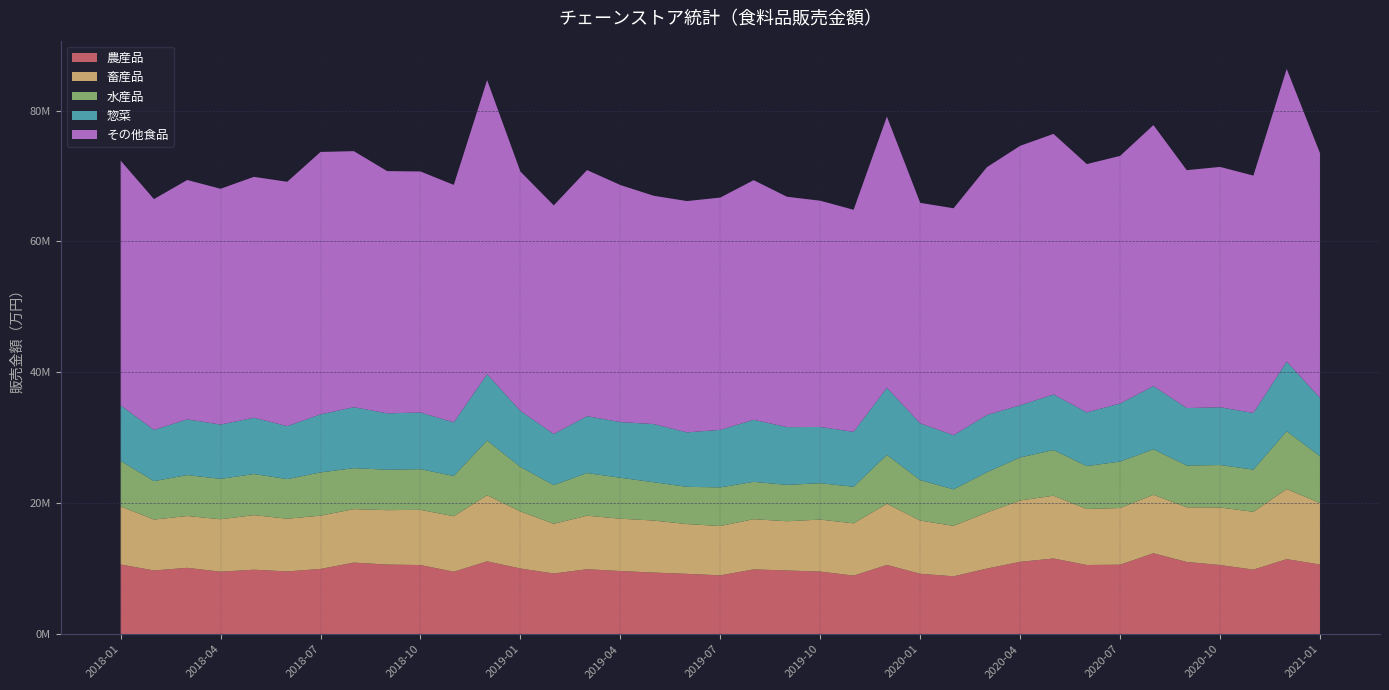

Reading left to right, what are all the values shown in this chart?

農産品: 2018-01=10651874	2018-02=9740237	2018-03=10141163	2018-04=9551449	2018-05=9854469	2018-06=9591818	2018-07=9972114	2018-08=10939754	2018-09=10640965	2018-10=10564105	2018-11=9547428	2018-12=11133585	2019-01=10038573	2019-02=9276353	2019-03=9928434	2019-04=9655510	2019-05=9416954	2019-06=9222369	2019-07=8994737	2019-08=9902251	2019-09=9736631	2019-10=9568203	2019-11=8950749	2019-12=10583231	2020-01=9232387	2020-02=8845492	2020-03=10027567	2020-04=11060579	2020-05=11564539	2020-06=10573764	2020-07=10620532	2020-08=12365877	2020-09=11034639	2020-10=10571771	2020-11=9864888	2020-12=11466718	2021-01=10643071
畜産品: 2018-01=8870096	2018-02=7770459	2018-03=7917573	2018-04=8010810	2018-05=8337165	2018-06=8052613	2018-07=8139125	2018-08=8166680	2018-09=8309135	2018-10=8435209	2018-11=8475415	2018-12=10093571	2019-01=8715180	2019-02=7591688	2019-03=8179209	2019-04=7988355	2019-05=7949712	2019-06=7600280	2019-07=7538203	2019-08=7671076	2019-09=7520734	2019-10=7944053	2019-11=7983259	2019-12=9348840	2020-01=8130457	2020-02=7706377	2020-03=8562271	2020-04=9372892	2020-05=9590753	2020-06=8560674	2020-07=8658694	2020-08=8935672	2020-09=8354073	2020-10=8788799	2020-11=8833531	2020-12=10709462	2021-01=9401260
水産品: 2018-01=6947632	2018-02=5876046	2018-03=6250498	2018-04=6167686	2018-05=6280009	2018-06=6052449	2018-07=6606507	2018-08=6259438	2018-09=6178172	2018-10=6208766	2018-11=6152168	2018-12=8361356	2019-01=6797202	2019-02=5909404	2019-03=6513602	2019-04=6256198	2019-05=5848200	2019-06=5688239	2019-07=5897289	2019-08=5703472	2019-09=5553320	2019-10=5555413	2019-11=5585988	2019-12=7455554	2020-01=6176399	2020-02=5569494	2020-03=6149042	2020-04=6571833	2020-05=6976730	2020-06=6546923	2020-07=7097249	2020-08=6940656	2020-09=6378653	2020-10=6487050	2020-11=6445940	2020-12=8830275	2021-01=7140485
惣菜: 2018-01=8493286	2018-02=7822626	2018-03=8512211	2018-04=8295313	2018-05=8596772	2018-06=8087406	2018-07=8864918	2018-08=9315903	2018-09=8614710	2018-10=8648721	2018-11=8187497	2018-12=10132938	2019-01=8558285	2019-02=7807026	2019-03=8684870	2019-04=8504738	2019-05=8886640	2019-06=8321576	2019-07=8788532	2019-08=9473857	2019-09=8829053	2019-10=8589173	2019-11=8386542	2019-12=10256087	2020-01=8671840	2020-02=8275913	2020-03=8748669	2020-04=7964233	2020-05=8490745	2020-06=8208194	2020-07=8864555	2020-08=9654147	2020-09=8777631	2020-10=8820712	2020-11=8649558	2020-12=10632044	2021-01=8908209
その他食品: 2018-01=37385195	2018-02=35256607	2018-03=36562130	2018-04=36018727	2018-05=36797567	2018-06=37326085	2018-07=40084511	2018-08=39110979	2018-09=37001026	2018-10=36832495	2018-11=36271133	2018-12=44923900	2019-01=36564743	2019-02=34922832	2019-03=37592222	2019-04=36212906	2019-05=34874590	2019-06=35332663	2019-07=35483480	2019-08=36608990	2019-09=35185571	2019-10=34562314	2019-11=33928210	2019-12=41423779	2020-01=33680474	2020-02=34670568	2020-03=37848537	2020-04=39637532	2020-05=39803909	2020-06=37925989	2020-07=37824284	2020-08=39876572	2020-09=36340640	2020-10=36715991	2020-11=36260325	2020-12=44711639	2021-01=37378445